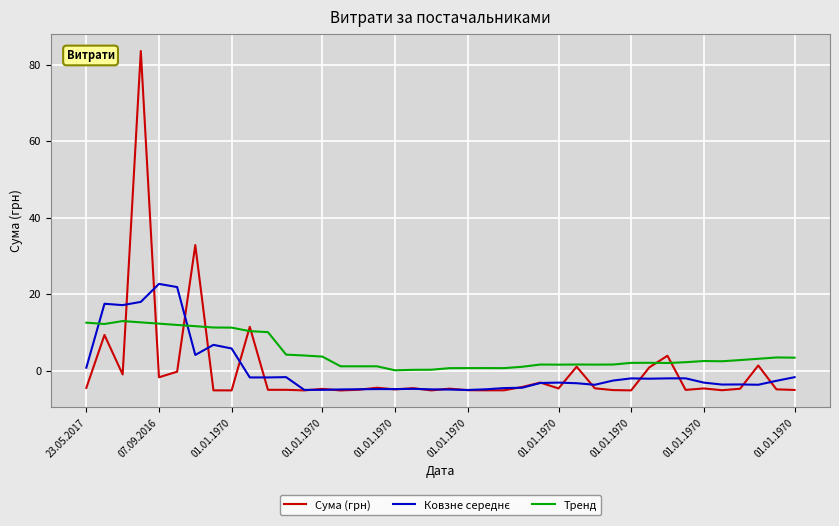

What is the highest value of the Сума (грн) series?

83.6